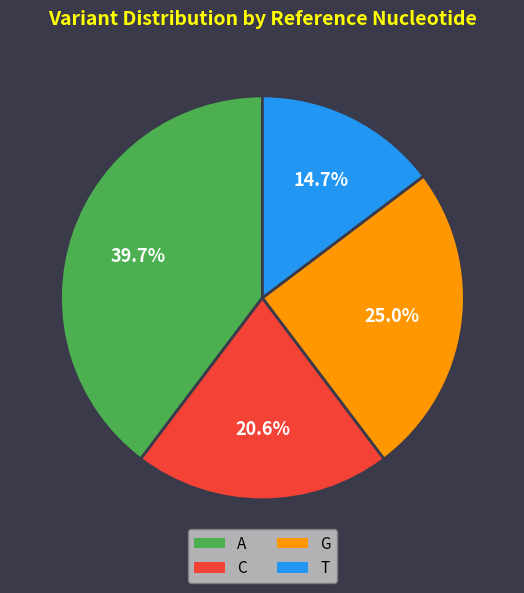

To the nearest percent, what is the difference between the A and T slice percentages?

25%